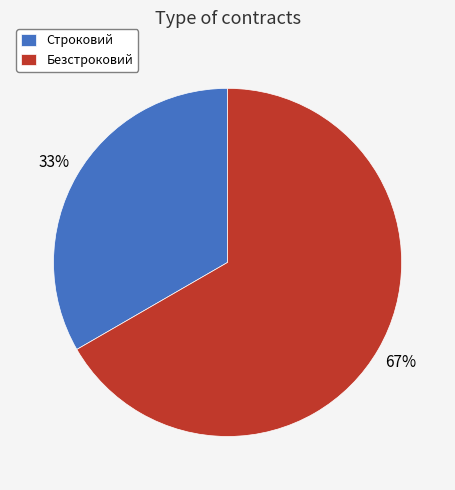

Do Безстроковий and Строковий together represent more than half of the pie?

Yes